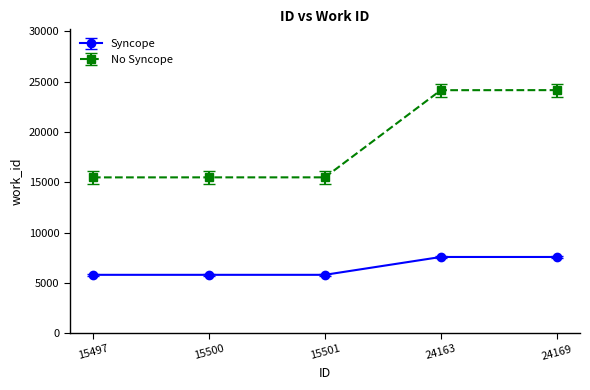

True or false: No Syncope has a value of 6149 at 15501.

False